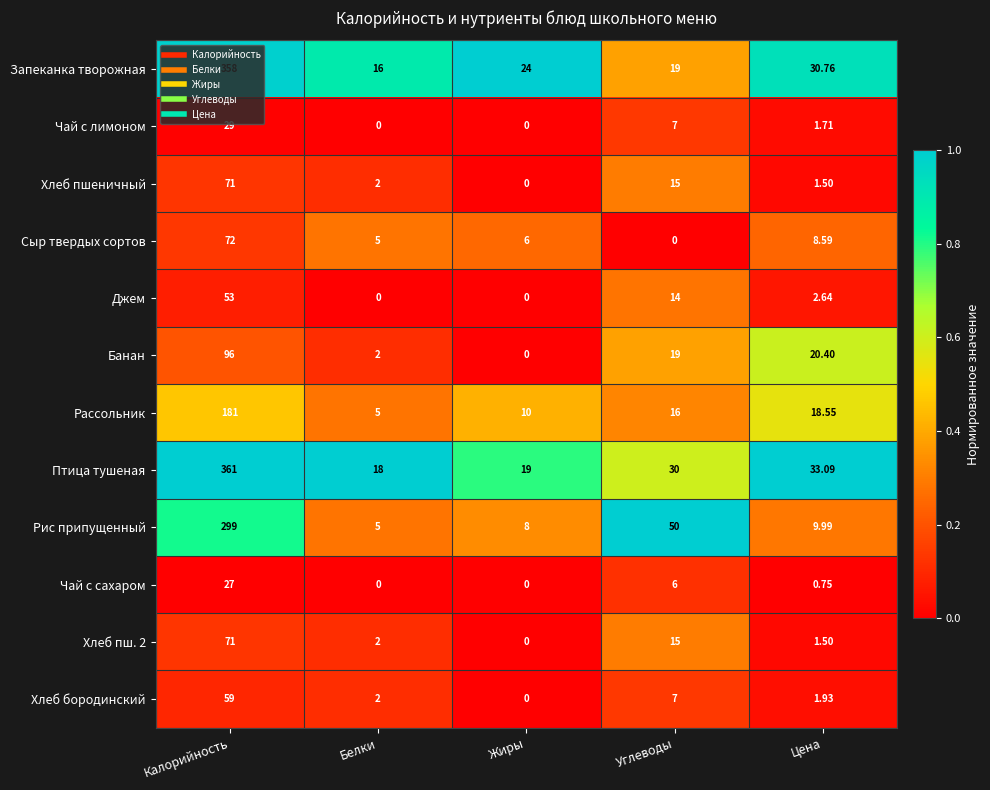

Which label corresponds to the largest value in the chart?

Калорийность